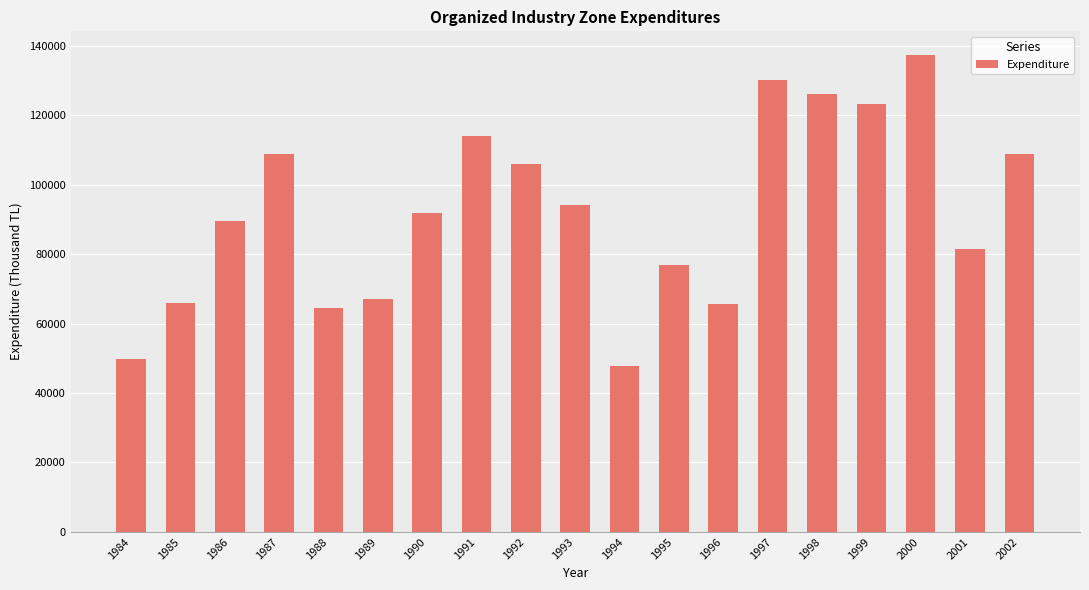

True or false: the data shows 105967 at 1992.

True